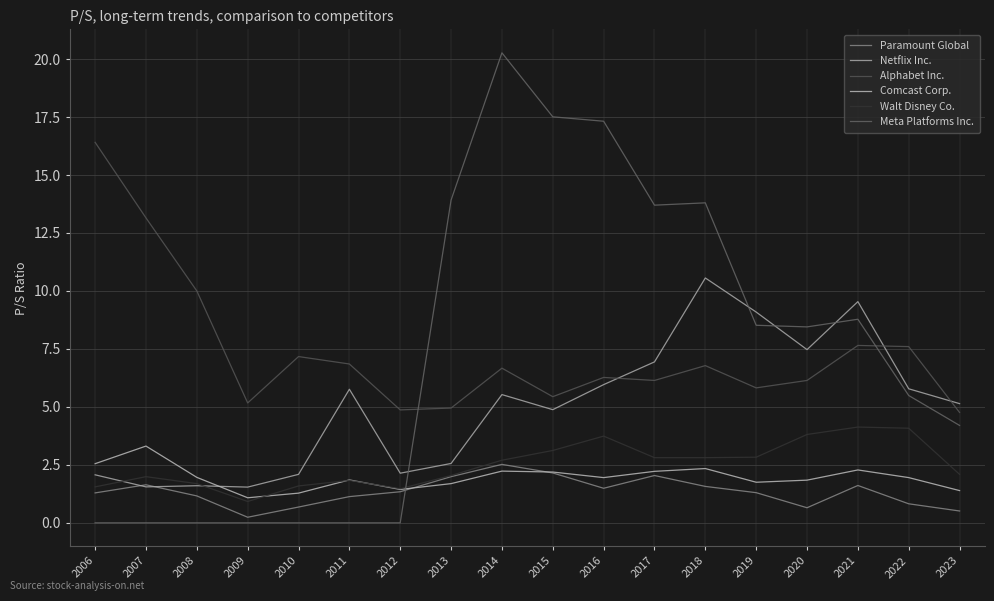

What is the value of the Alphabet Inc. point at the 13th from the left?

6.8